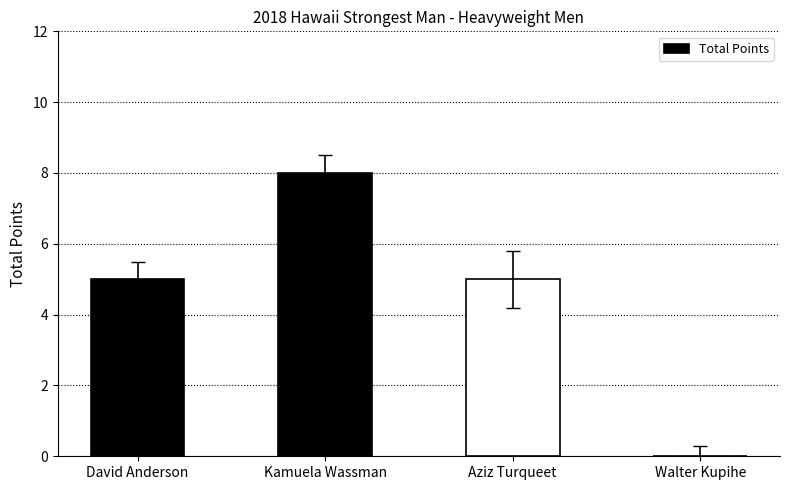

How many values are above zero?

3